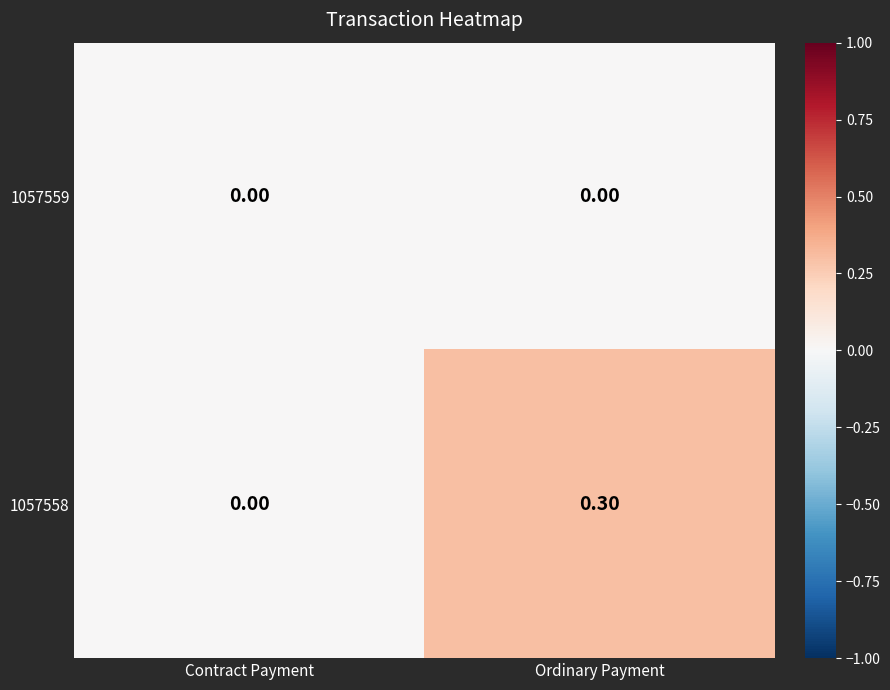

At which category is the sum across all series the highest?

Ordinary Payment